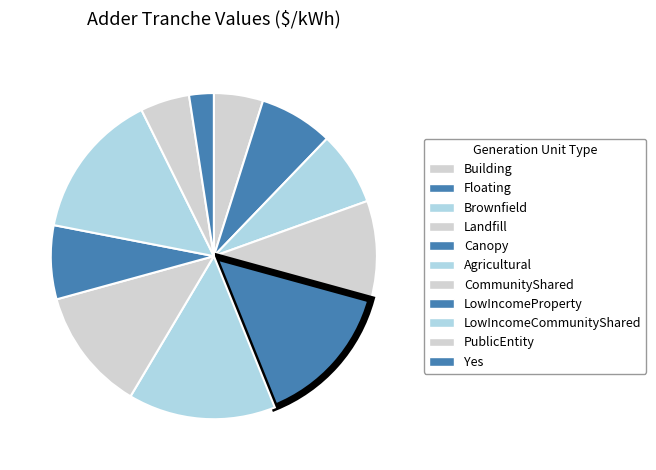

What percentage is the Agricultural slice, to the nearest percent?

15%